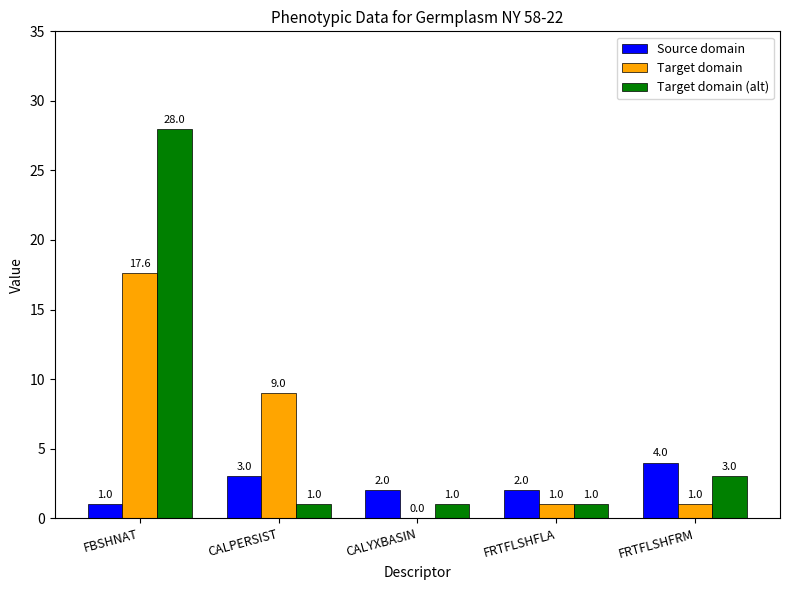

How many categories are shown in the chart?

5